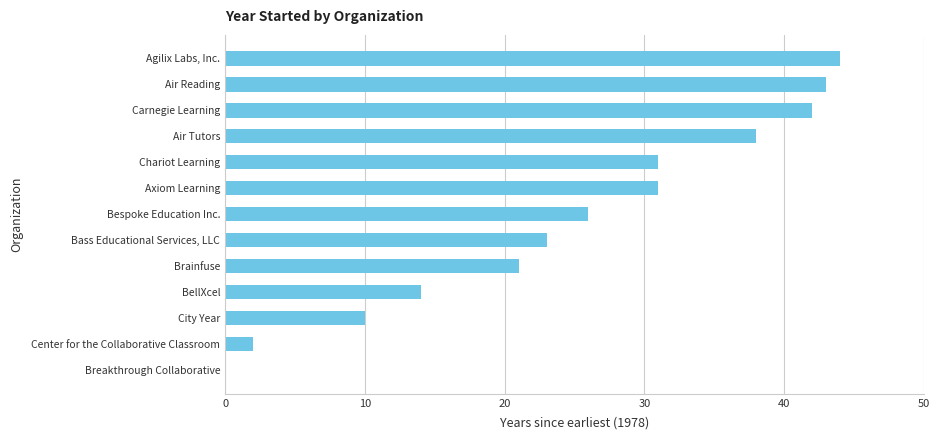

Reading top to bottom, transcribe all the data shown in this chart.

Agilix Labs, Inc.=44	Air Reading=43	Carnegie Learning=42	Air Tutors=38	Chariot Learning=31	Axiom Learning=31	Bespoke Education Inc.=26	Bass Educational Services, LLC=23	Brainfuse=21	BellXcel=14	City Year=10	Center for the Collaborative Classroom=2	Breakthrough Collaborative=0